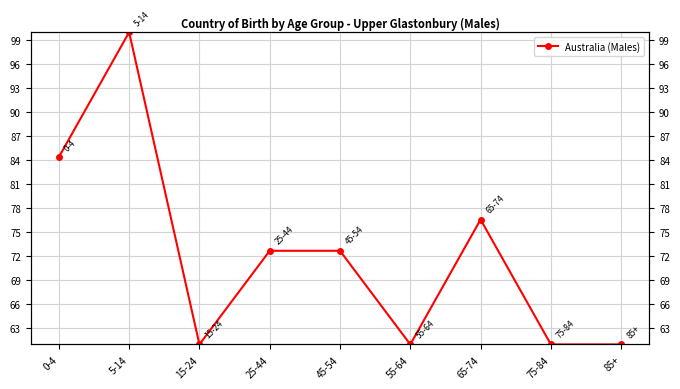

Reading left to right, what are all the values shown in this chart?

84.4	100.0	61.0	72.7	72.7	61.0	76.6	61.0	61.0